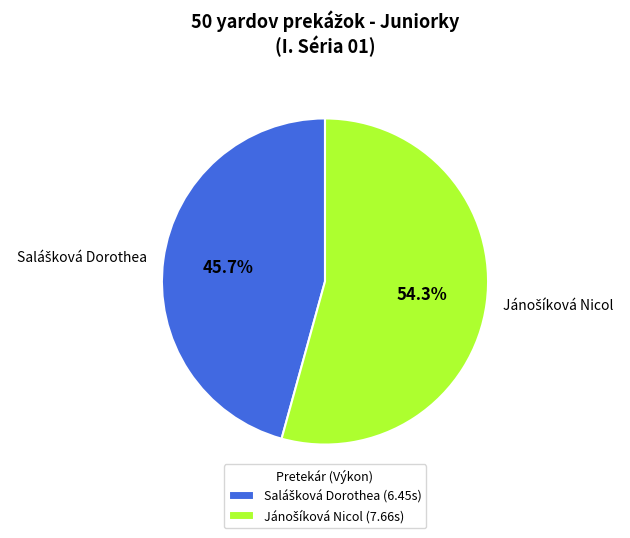

Does any single category account for the majority?

Yes